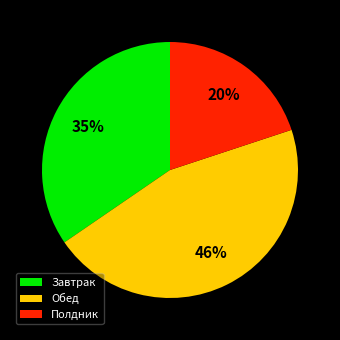

To the nearest percent, what is the difference between the largest and smallest slice percentages?

26%